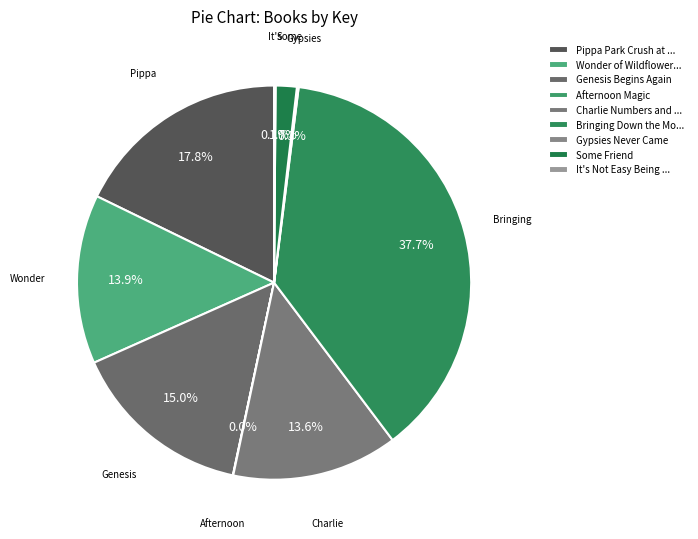

To the nearest percent, what is the average slice percentage?

11%